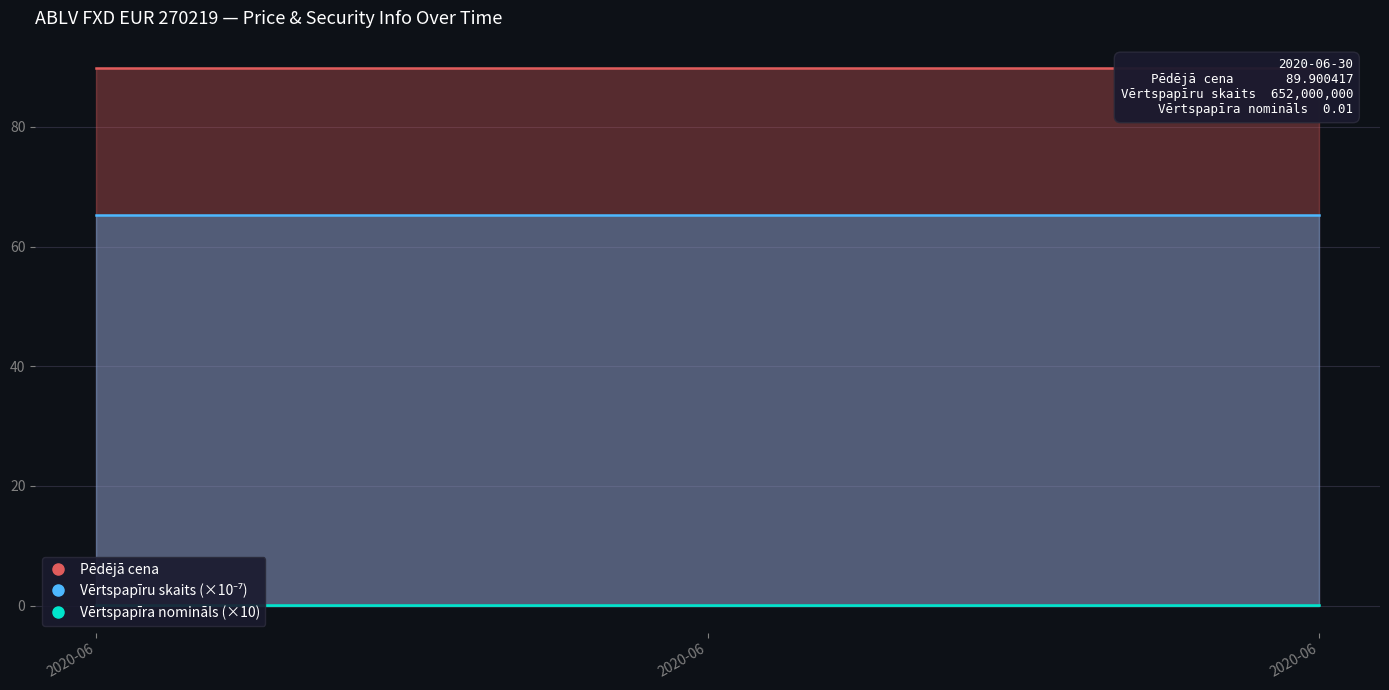

What is the greatest value displayed?

89.9